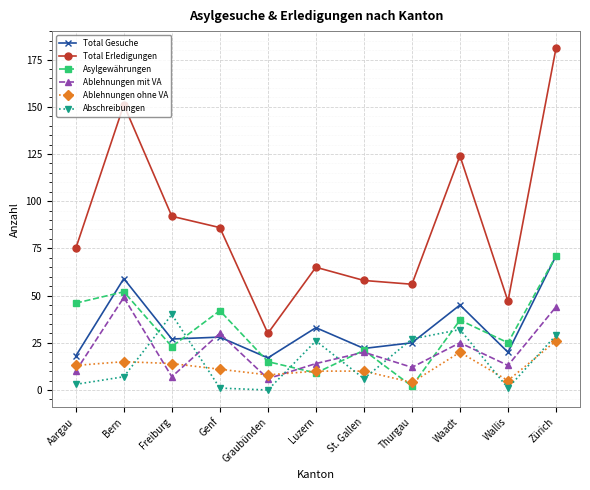

The value of Asylgewährungen at Graubünden is 15. True or false?

True